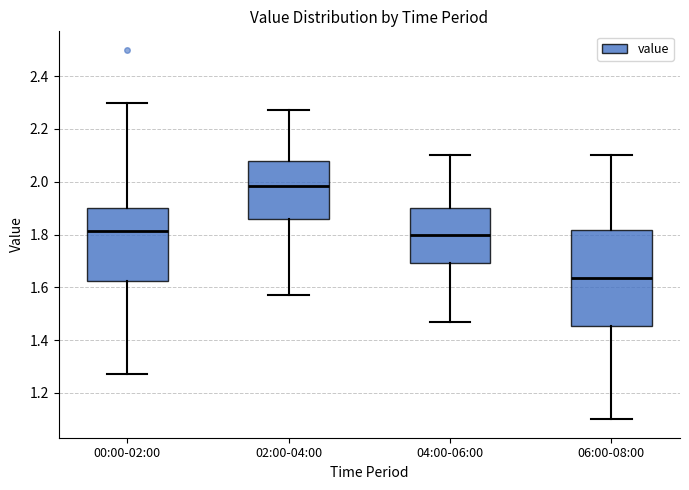

Which box's median line is the lowest?

06:00-08:00